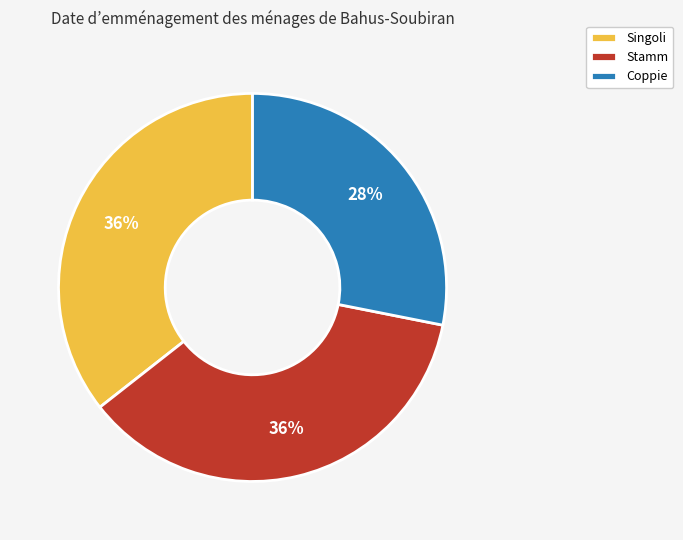

To the nearest percent, what is the difference between the largest and smallest slice percentages?

8%